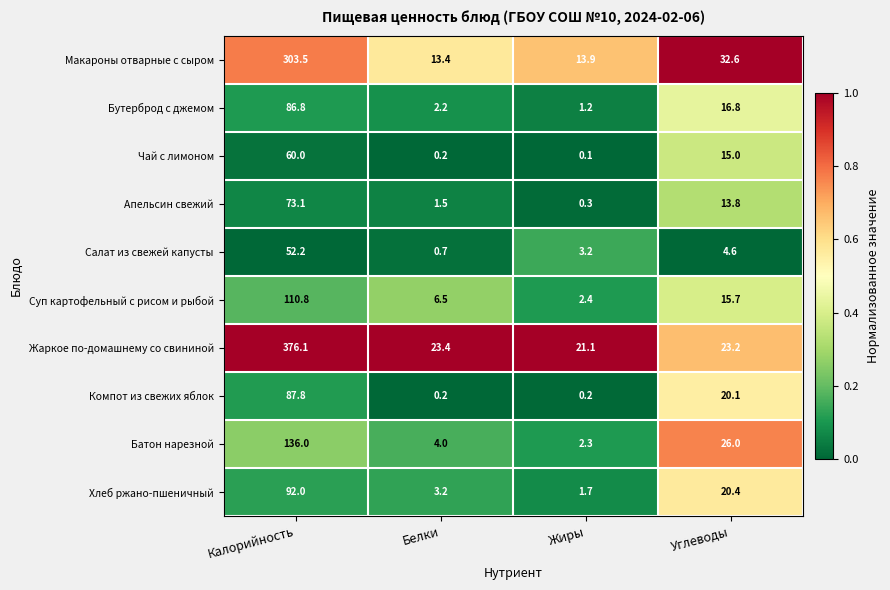

At how many categories does at least one series exceed 0?

4